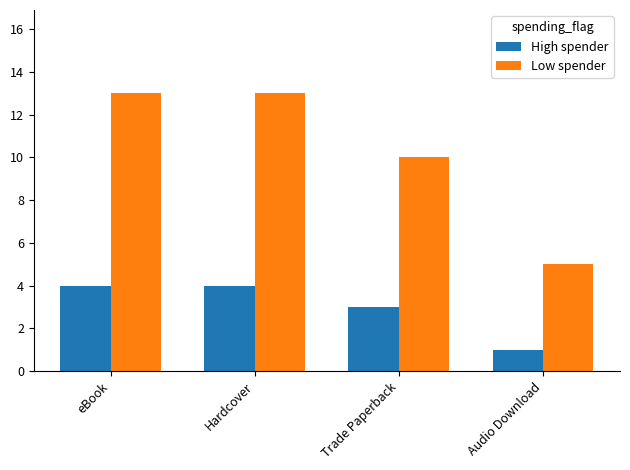

At which category does the chart reach its minimum across all series?

Audio Download